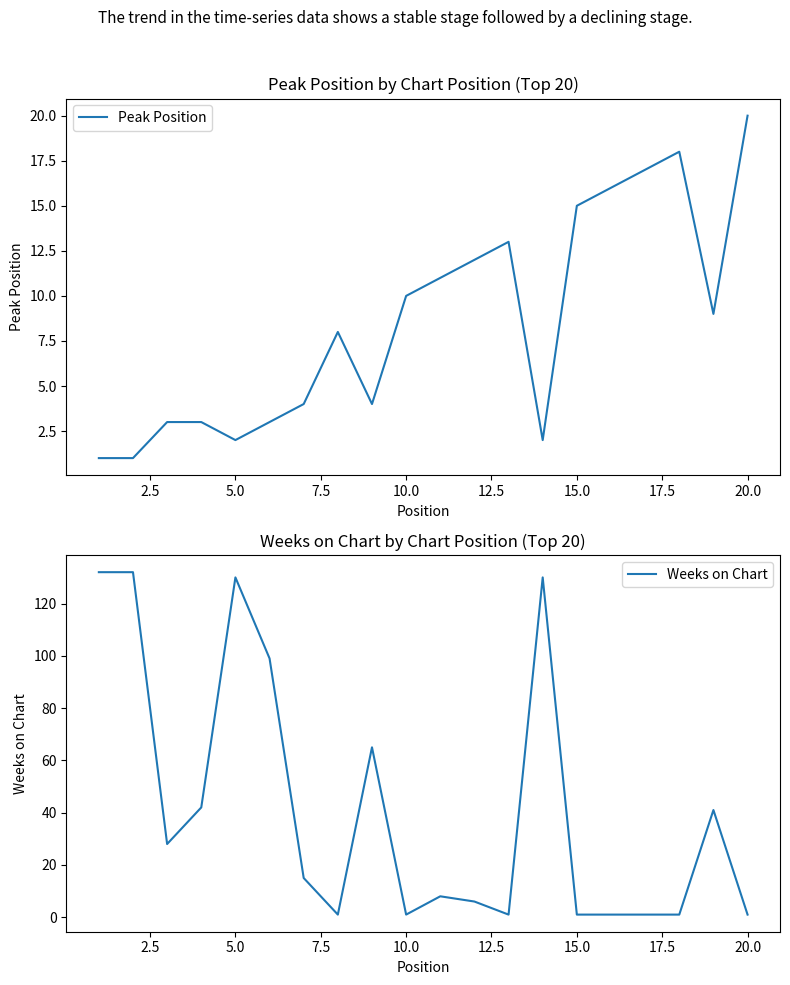

What is the average value of the Weeks on Chart series?

42